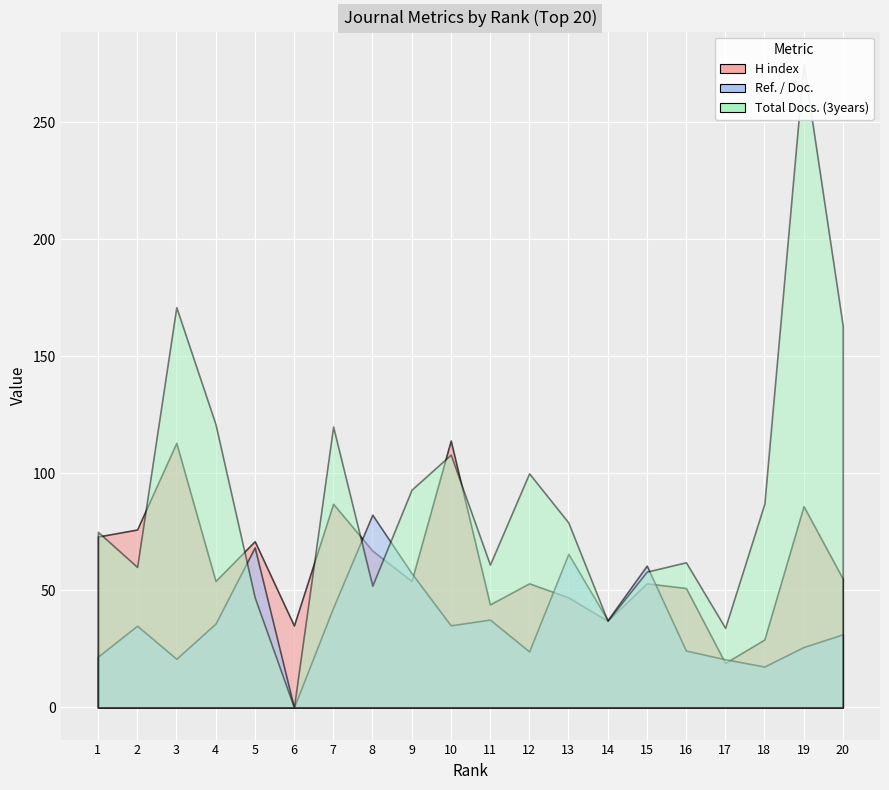

Where does the Total Docs. (3years) series first go above 79?

3